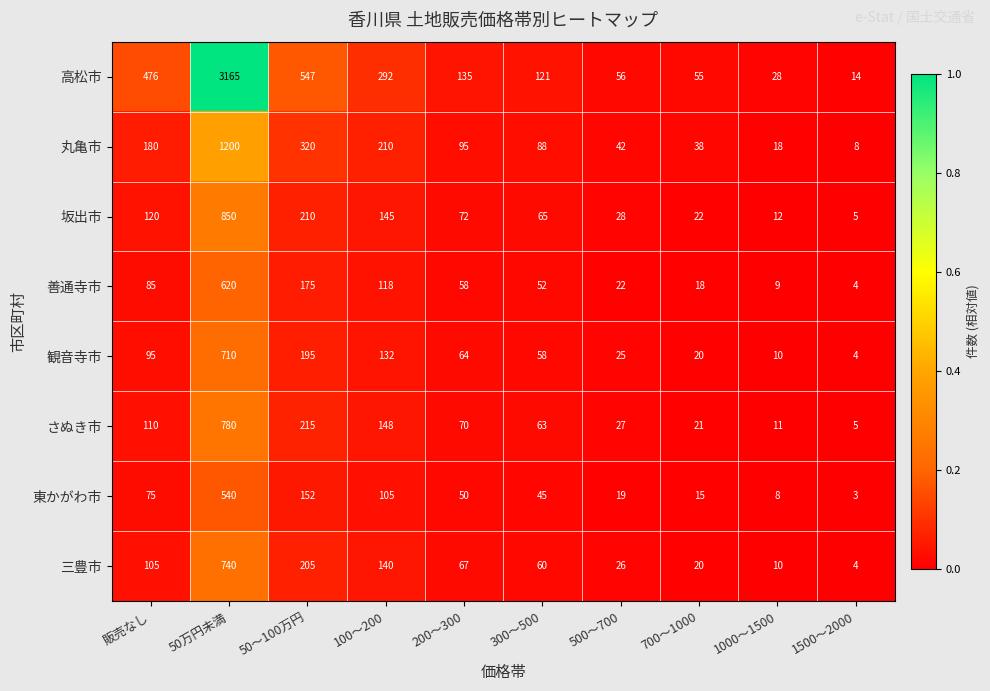

What is the total value across all series at 50～100万円?

2019